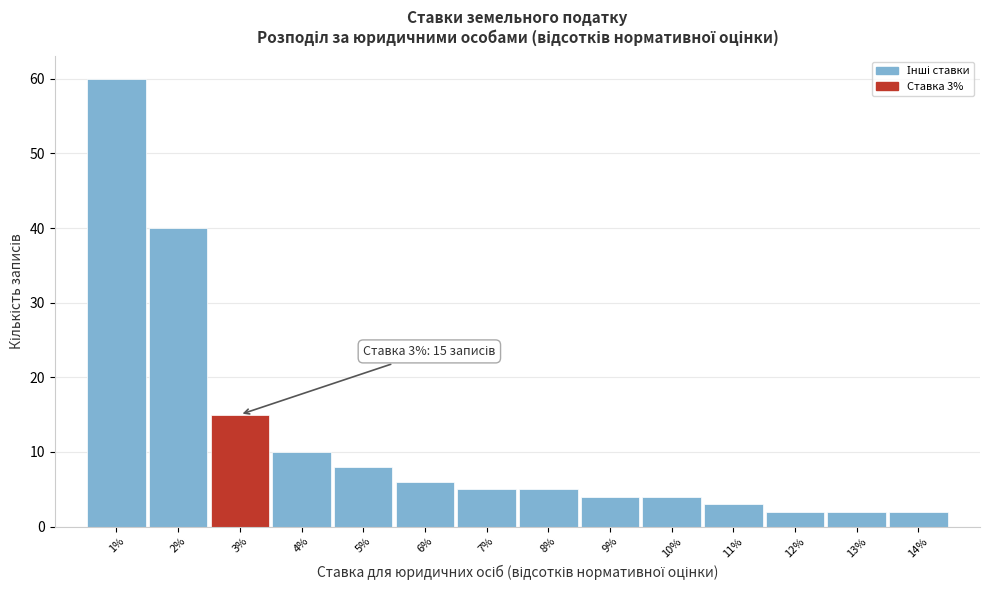

Which range on the x-axis has the tallest bar?

0.5 to 1.5